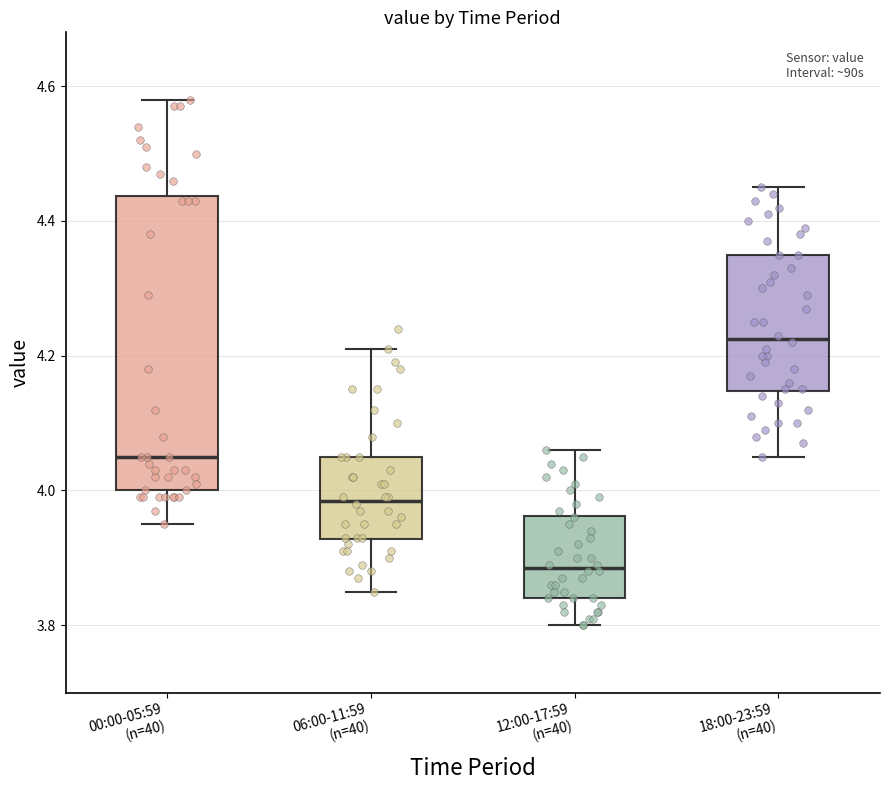

Reading left to right, read every box against the y-axis: the position of its median line, the range the box covers, and the ends of its whiskers. The values are not printed on the chart, so give them approximately, as read against the axis.

00:00-05:59 (n=40): median 4.06, box 4.00 to 4.44, whiskers 3.96 to 4.58
06:00-11:59 (n=40): median 3.98, box 3.92 to 4.06, whiskers 3.86 to 4.22
12:00-17:59 (n=40): median 3.88, box 3.84 to 3.96, whiskers 3.80 to 4.06
18:00-23:59 (n=40): median 4.22, box 4.14 to 4.36, whiskers 4.06 to 4.46